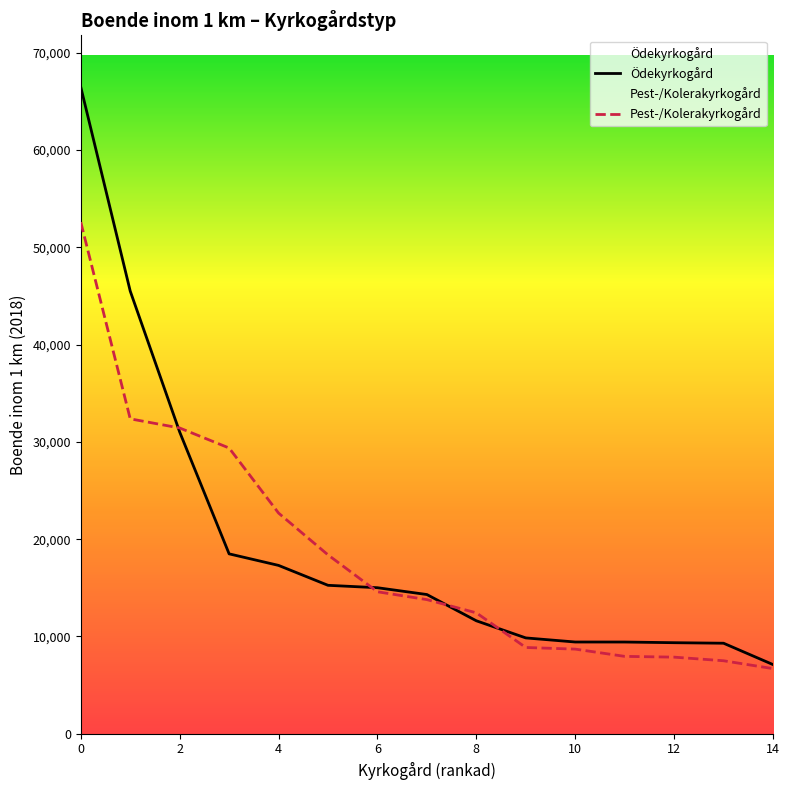

What is the difference between the highest and lowest values at 14?

417